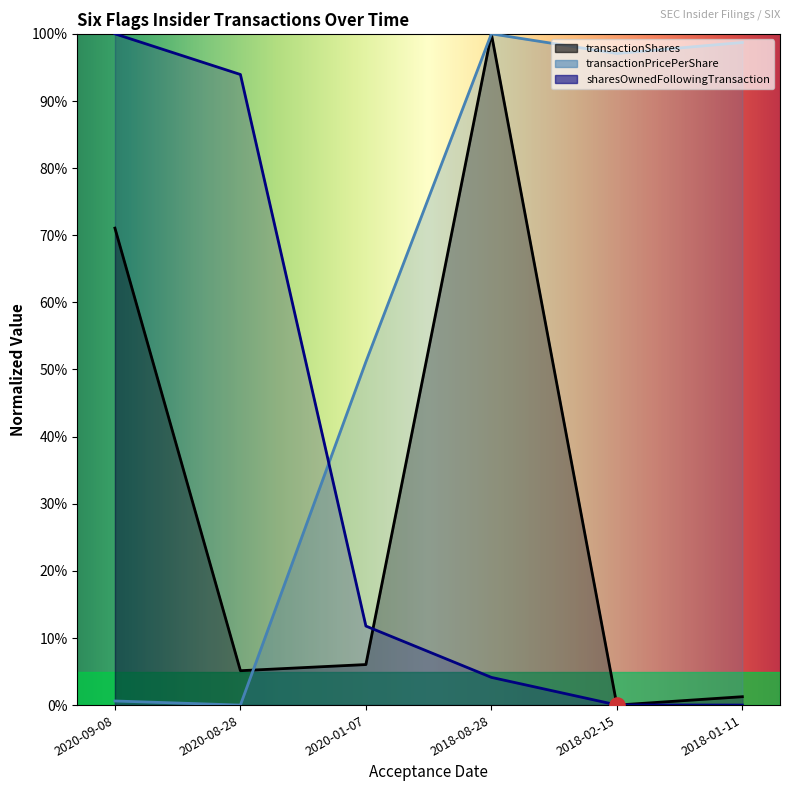

Which series reaches the minimum Y coordinate?

transactionShares